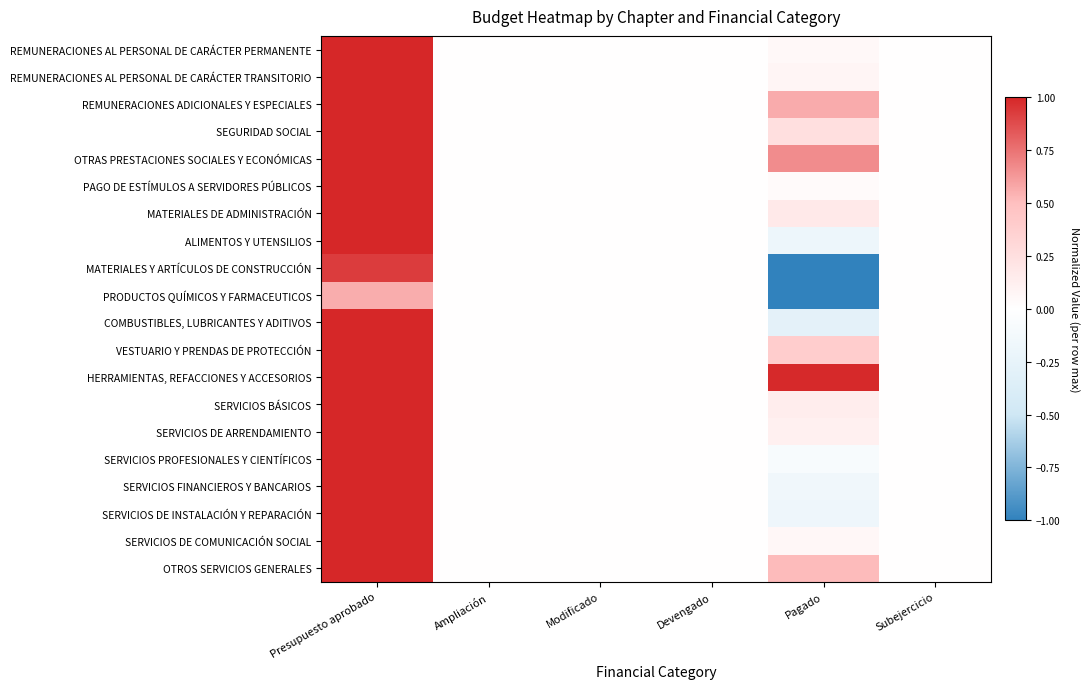

Which series has the largest range (max minus min)?

MATERIALES Y ARTÍCULOS DE CONSTRUCCIÓN